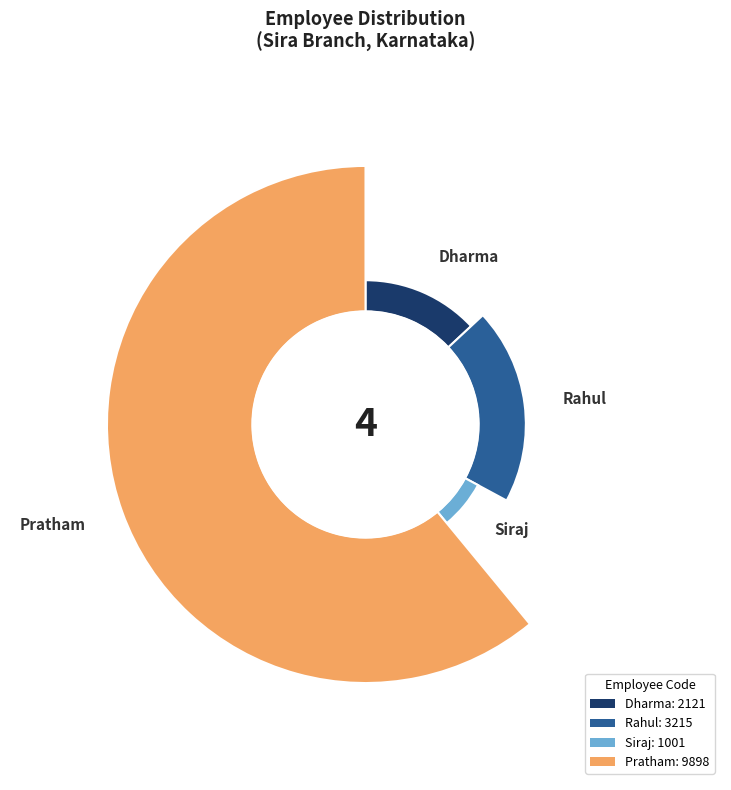

What percentage do Pratham and Siraj together represent?

67.1%